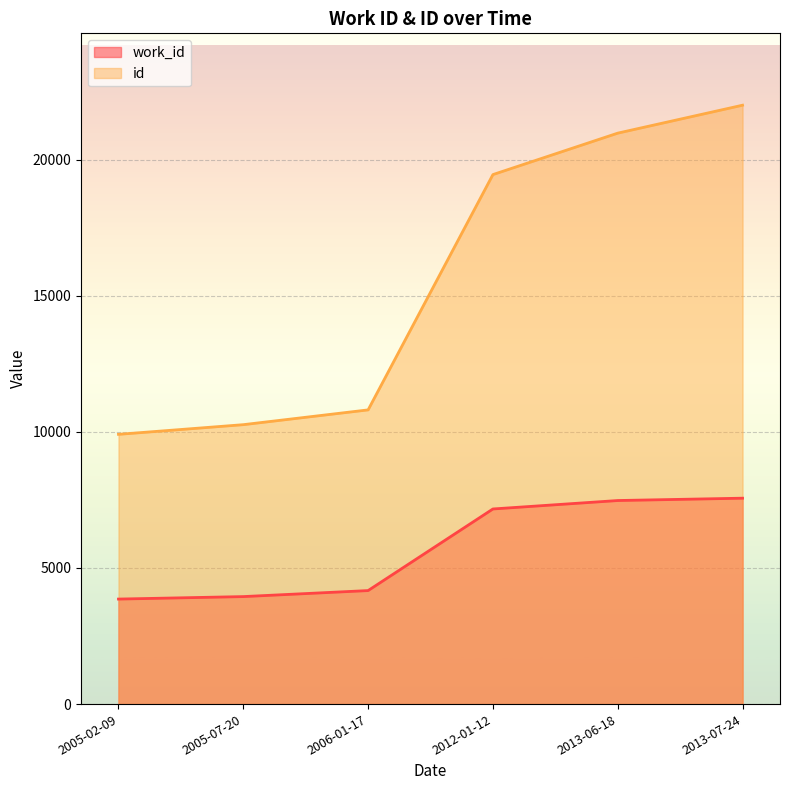

List the labels in order of work_id value, largest first.

2013-07-24, 2013-06-18, 2012-01-12, 2006-01-17, 2005-07-20, 2005-02-09